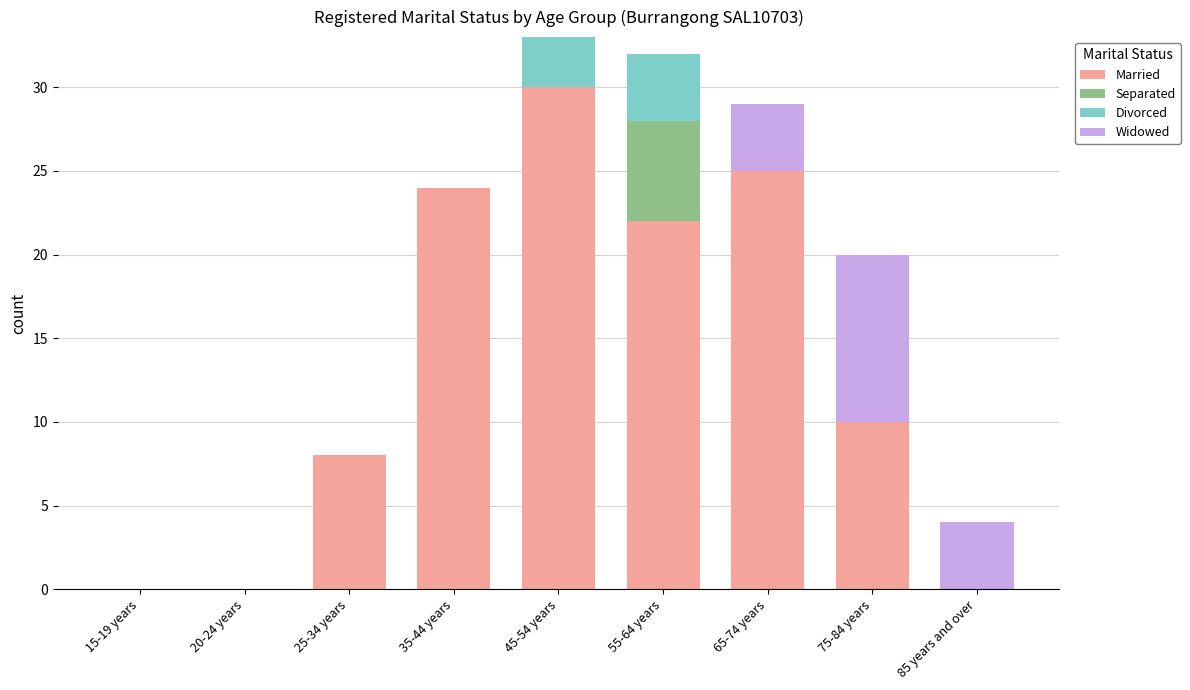

The value of Married at 25-34 years is 8. True or false?

True